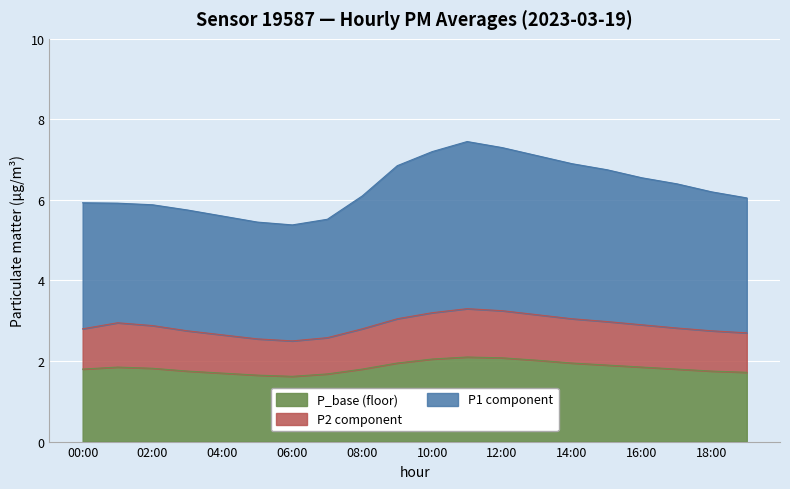

At which category does P1 reach its first local valley?

06:00